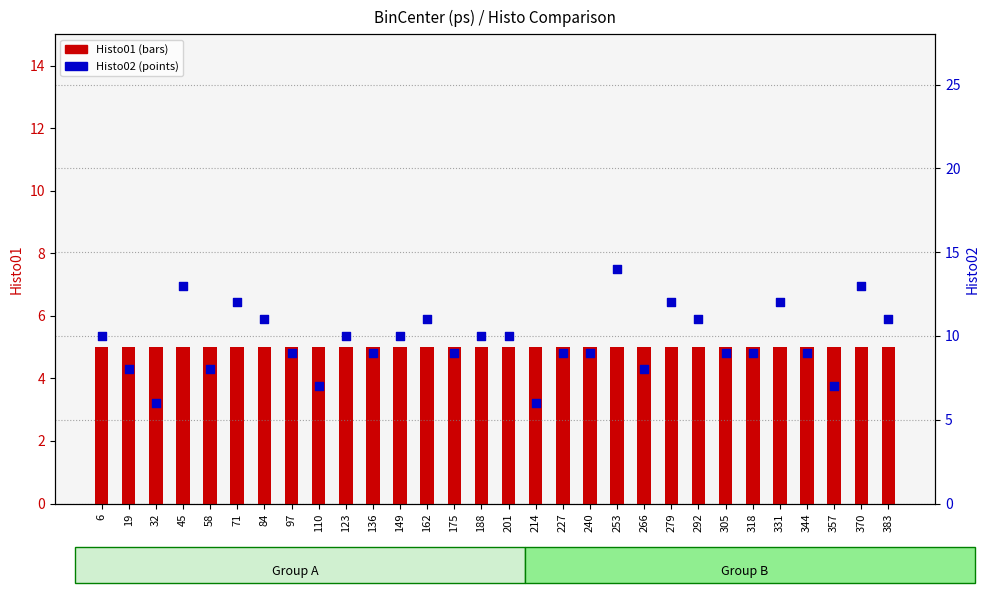

Which series has the largest total across all categories?

Histo02